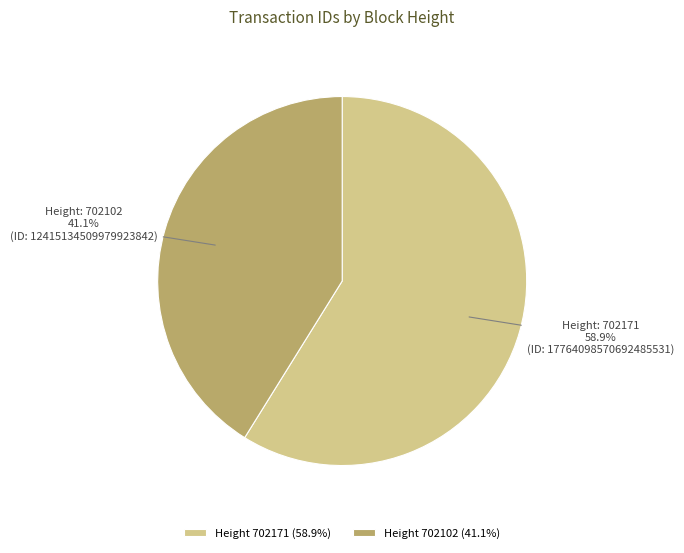

To the nearest percent, what is the average slice percentage?

50%